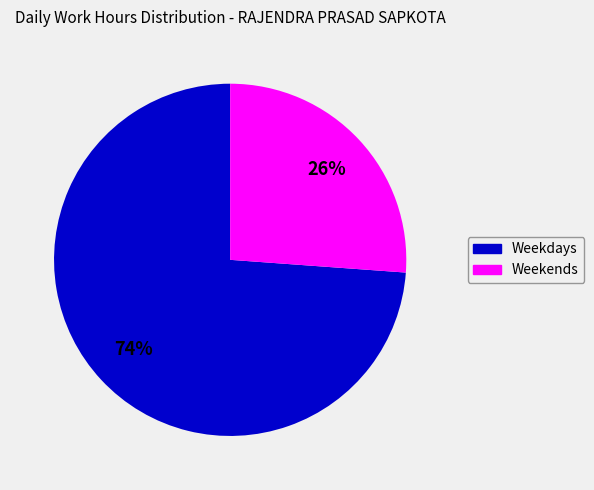

To the nearest percent, what is the average slice percentage?

50%